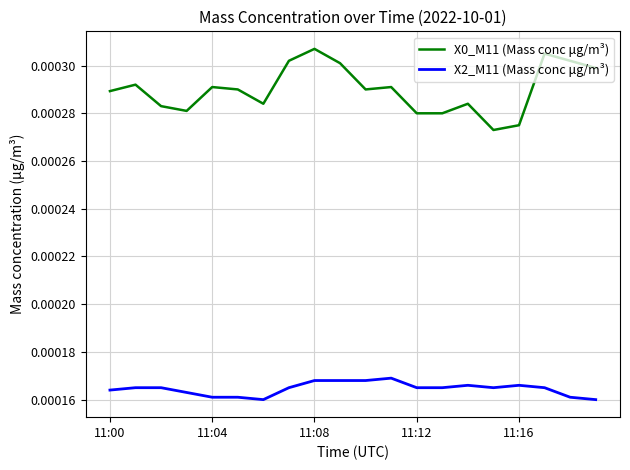

True or false: X0_M11 (Mass conc μg/m³) and X2_M11 (Mass conc μg/m³) cross at least once.

False